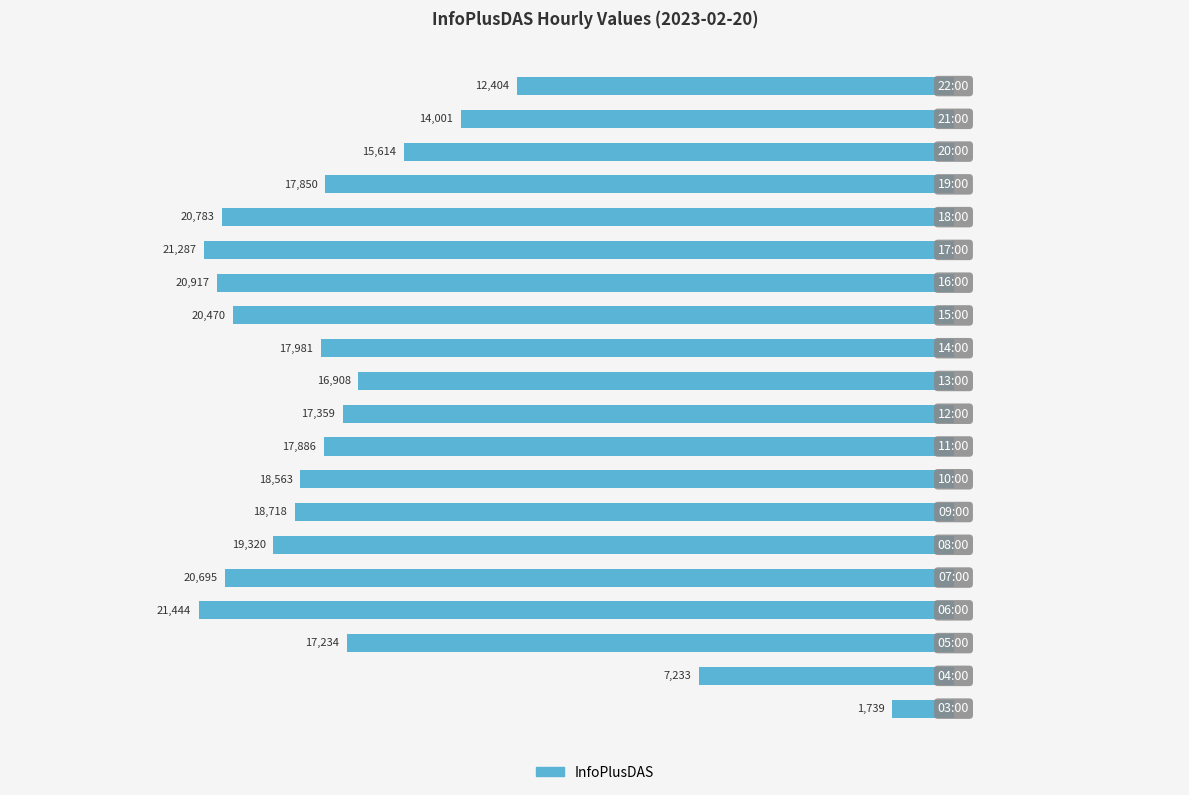

Are the bars horizontal?

Yes